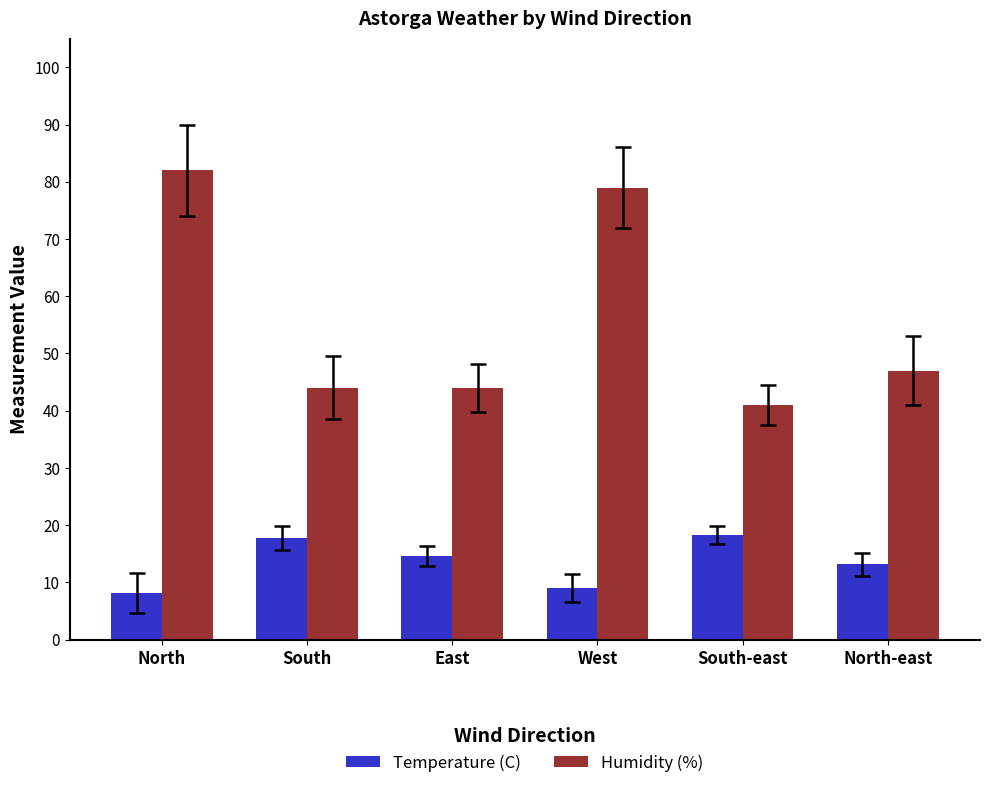

What position from the right is West?

3